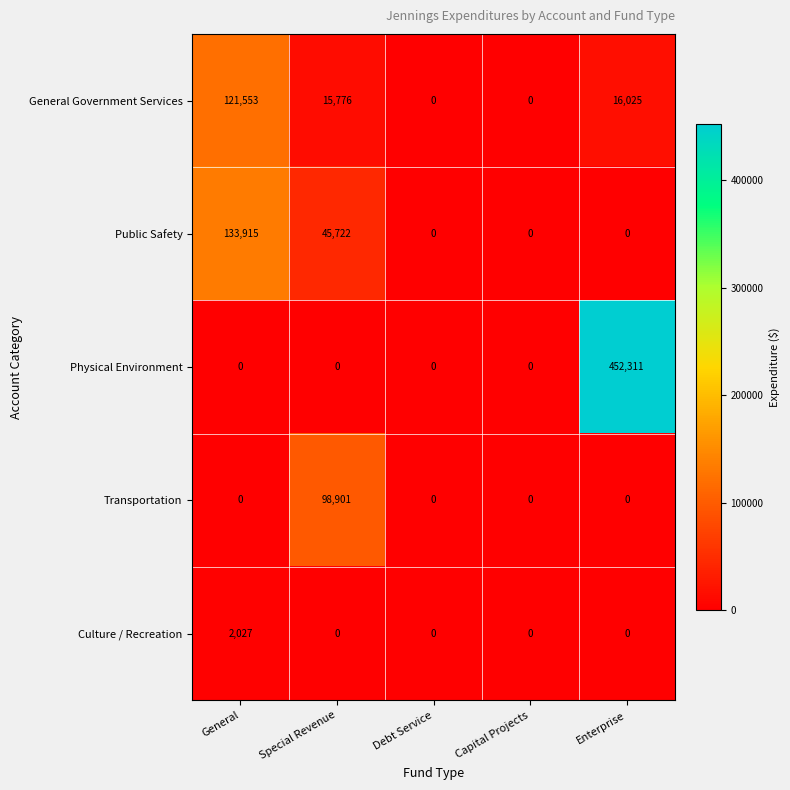

Which series changed the most between Debt Service and Enterprise?

Physical Environment